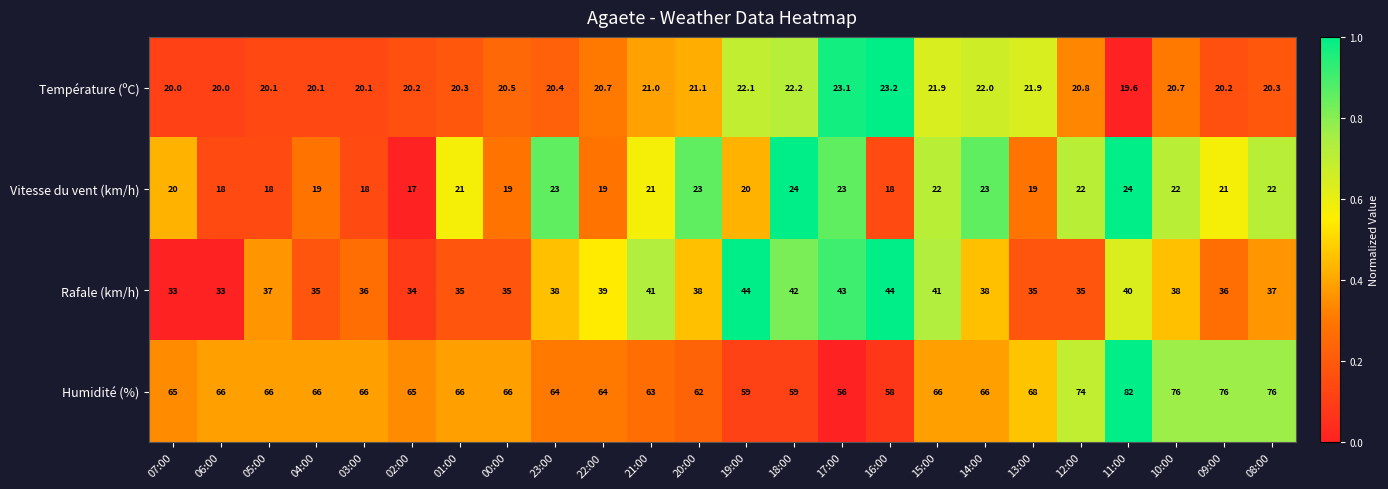

Which series changed the most between 22:00 and 09:00?

Humidité (%)